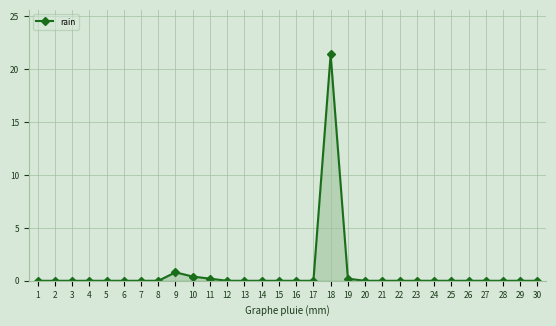

The value at 30 is -8.7. True or false?

False